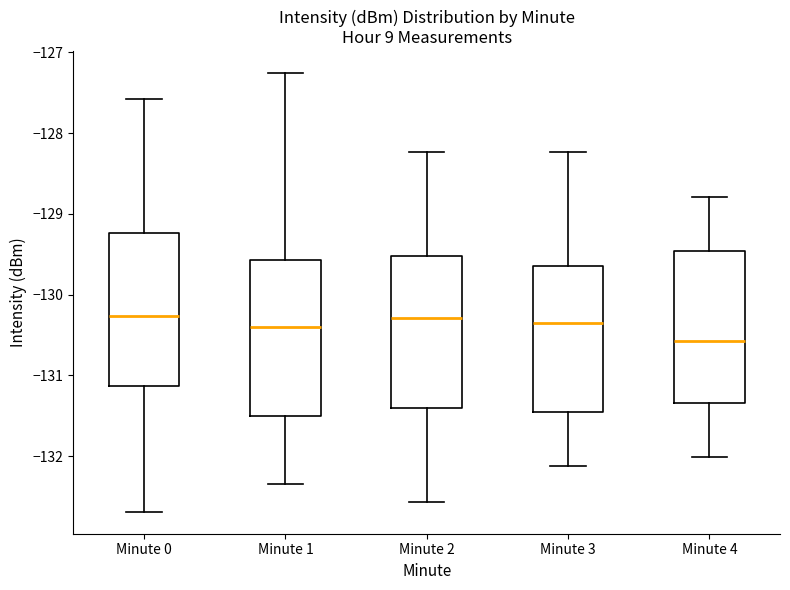

Which box's median line is the lowest?

Minute 4